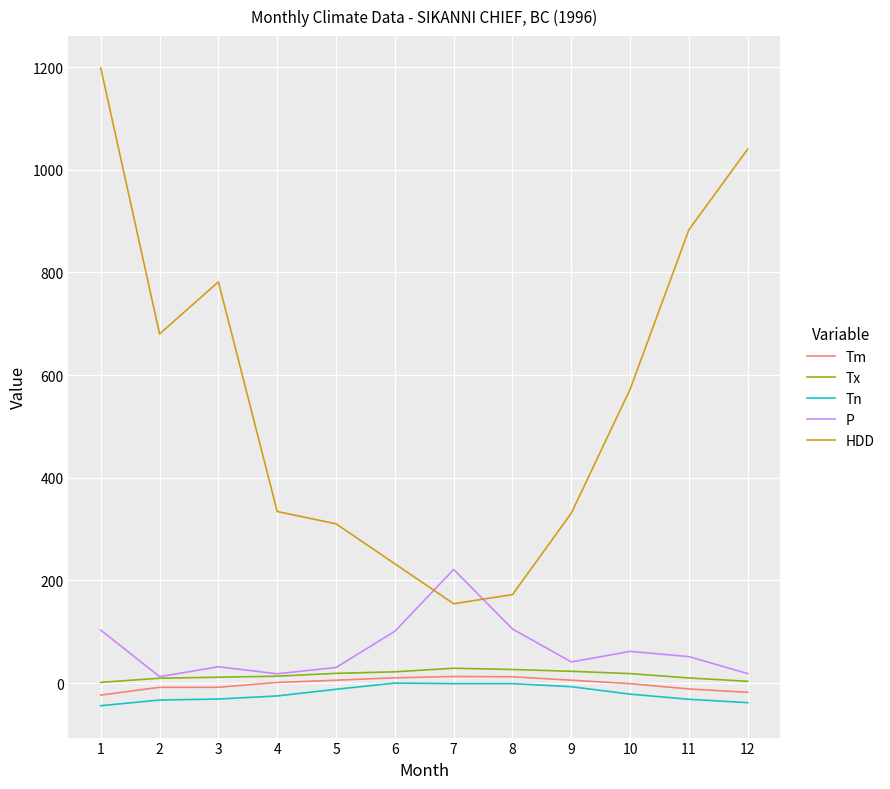

True or false: Tx and HDD cross at least once.

False